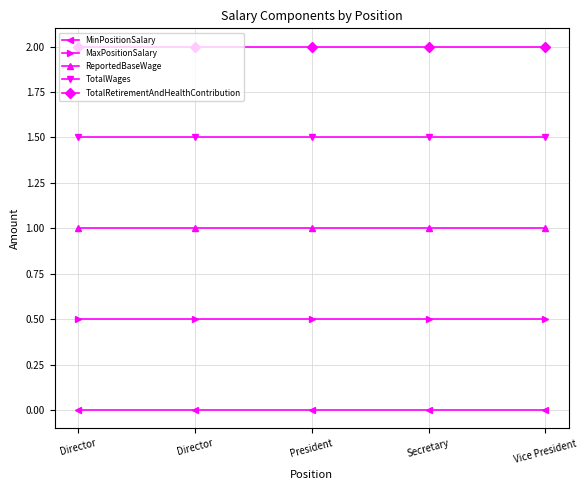

True or false: TotalRetirementAndHealthContribution has a value of 2.0 at Director.

True